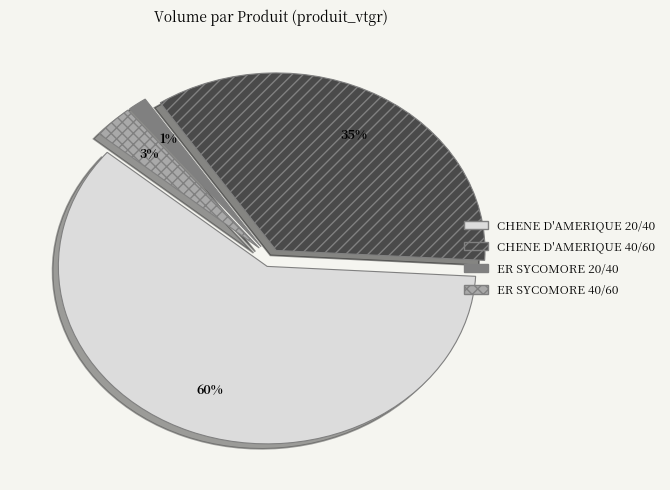

True or false: ER SYCOMORE 40/60 accounts for 16% of the total.

False